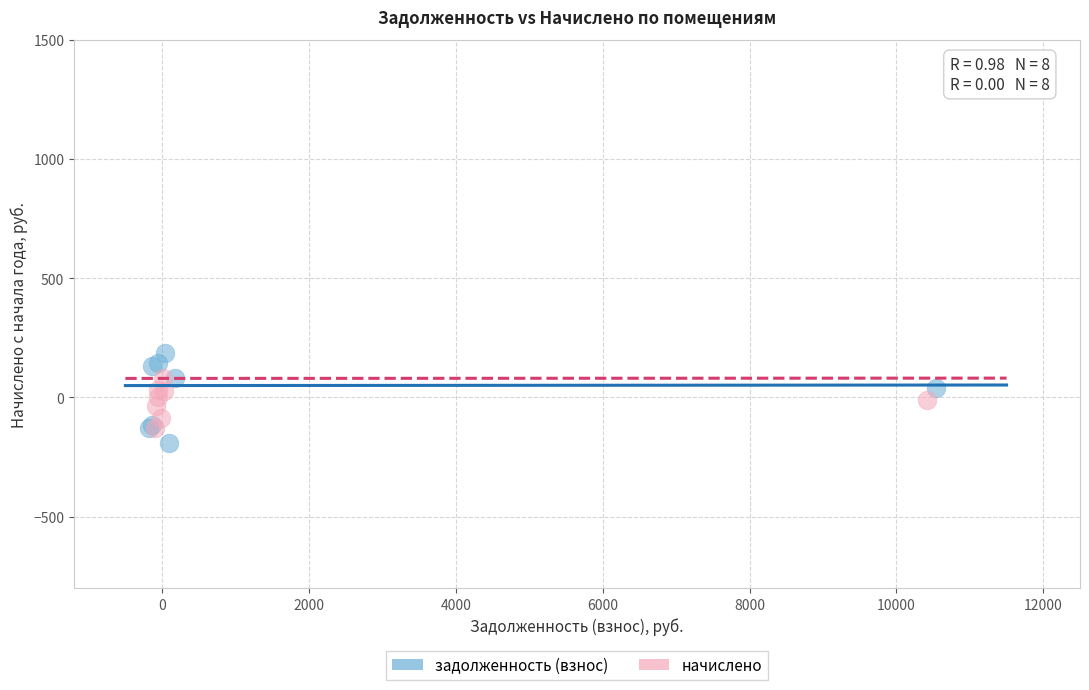

Which series contains the lowest Y value?

задолженность (взнос)